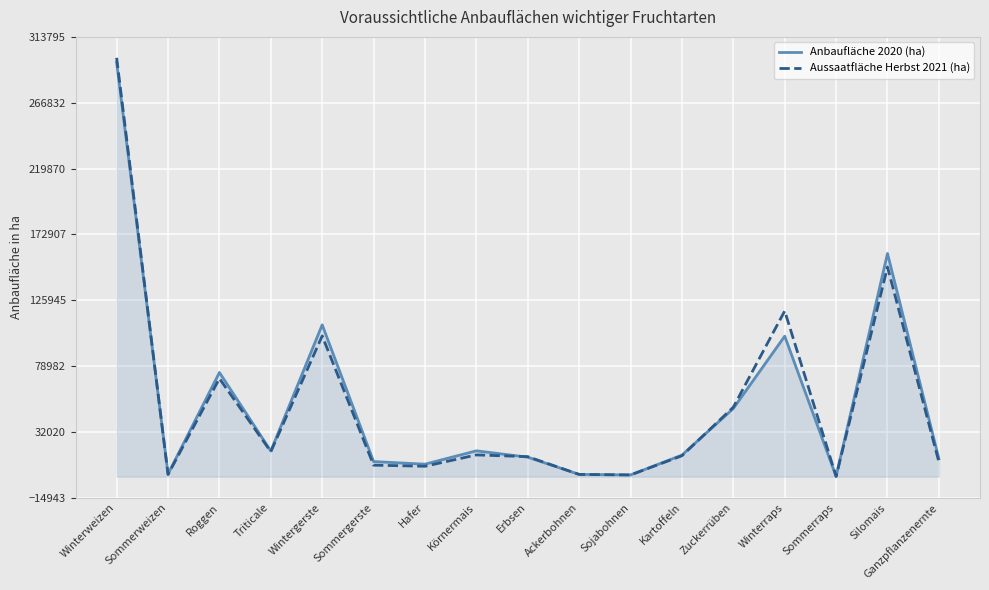

How many lines are shown in the chart?

2